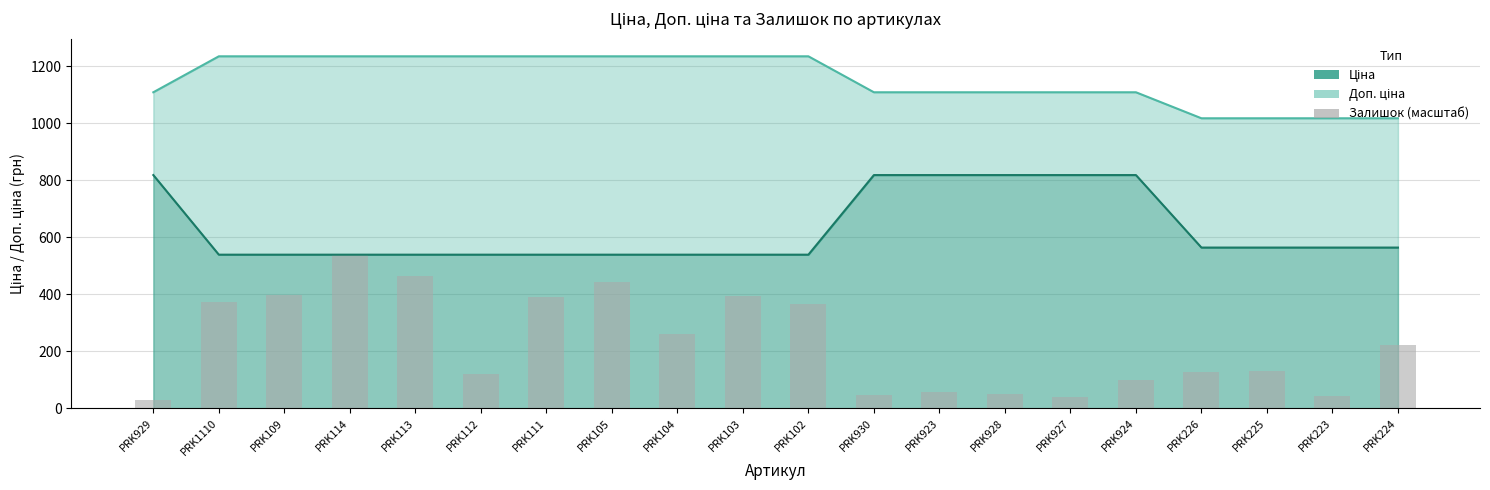

What is the label of the 6th bar from the right?

PRK927